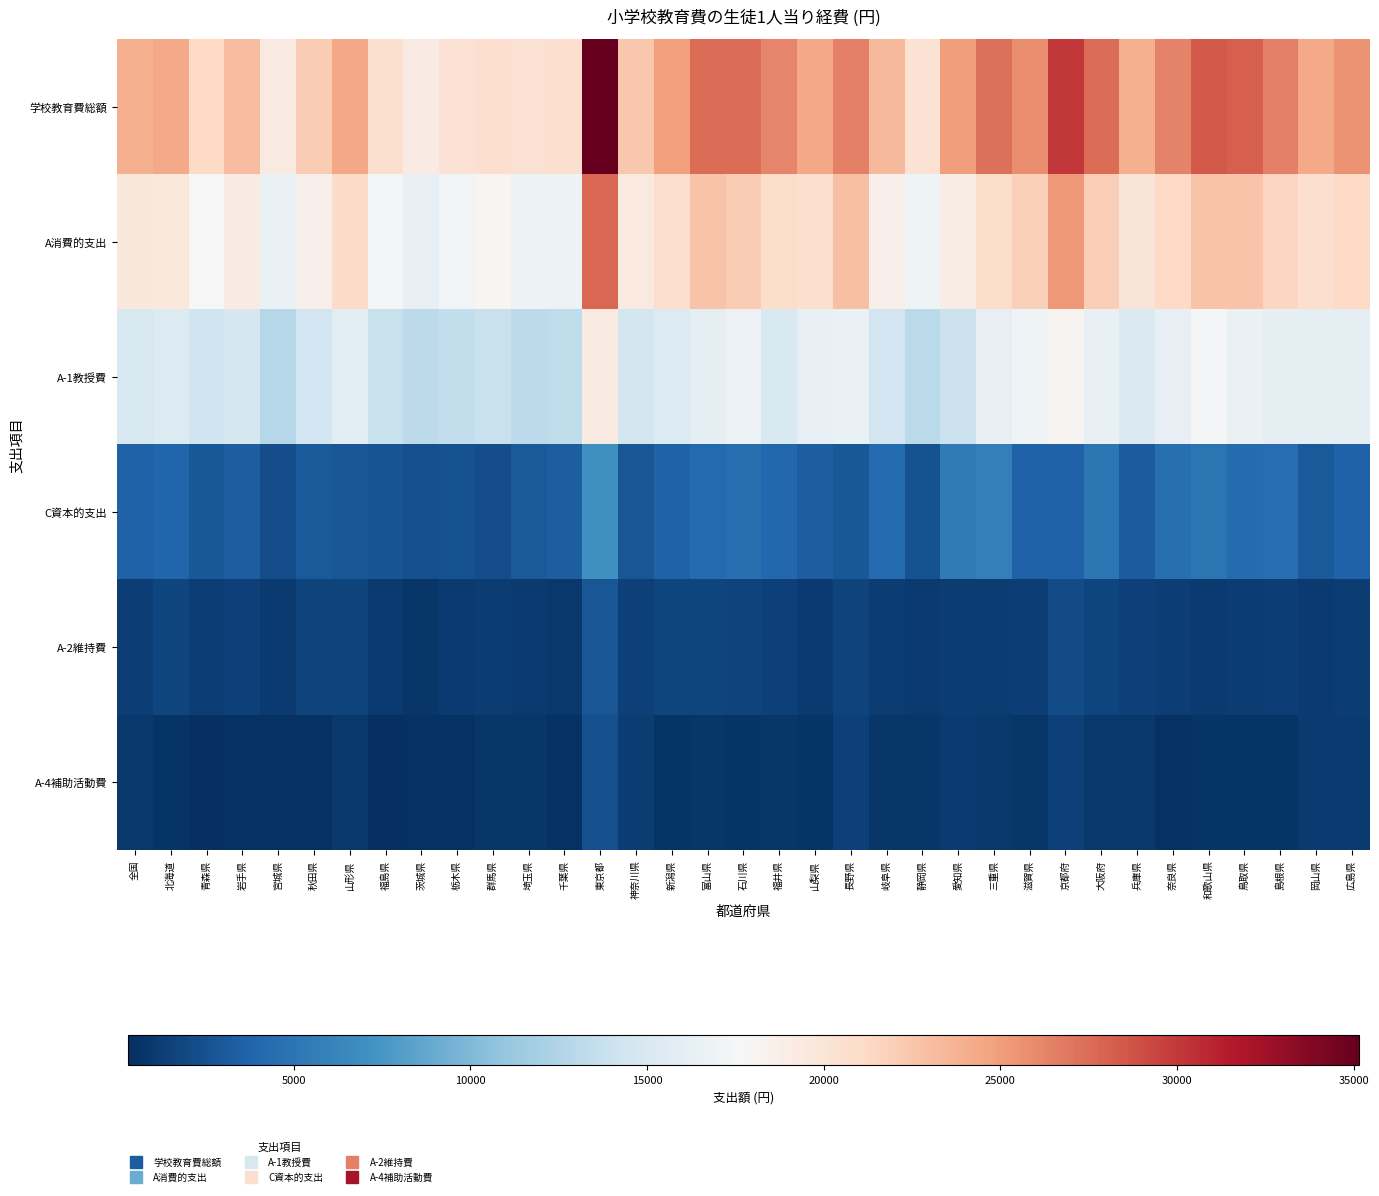

Which series changed the most between 全国 and 岩手県?

学校教育費総額